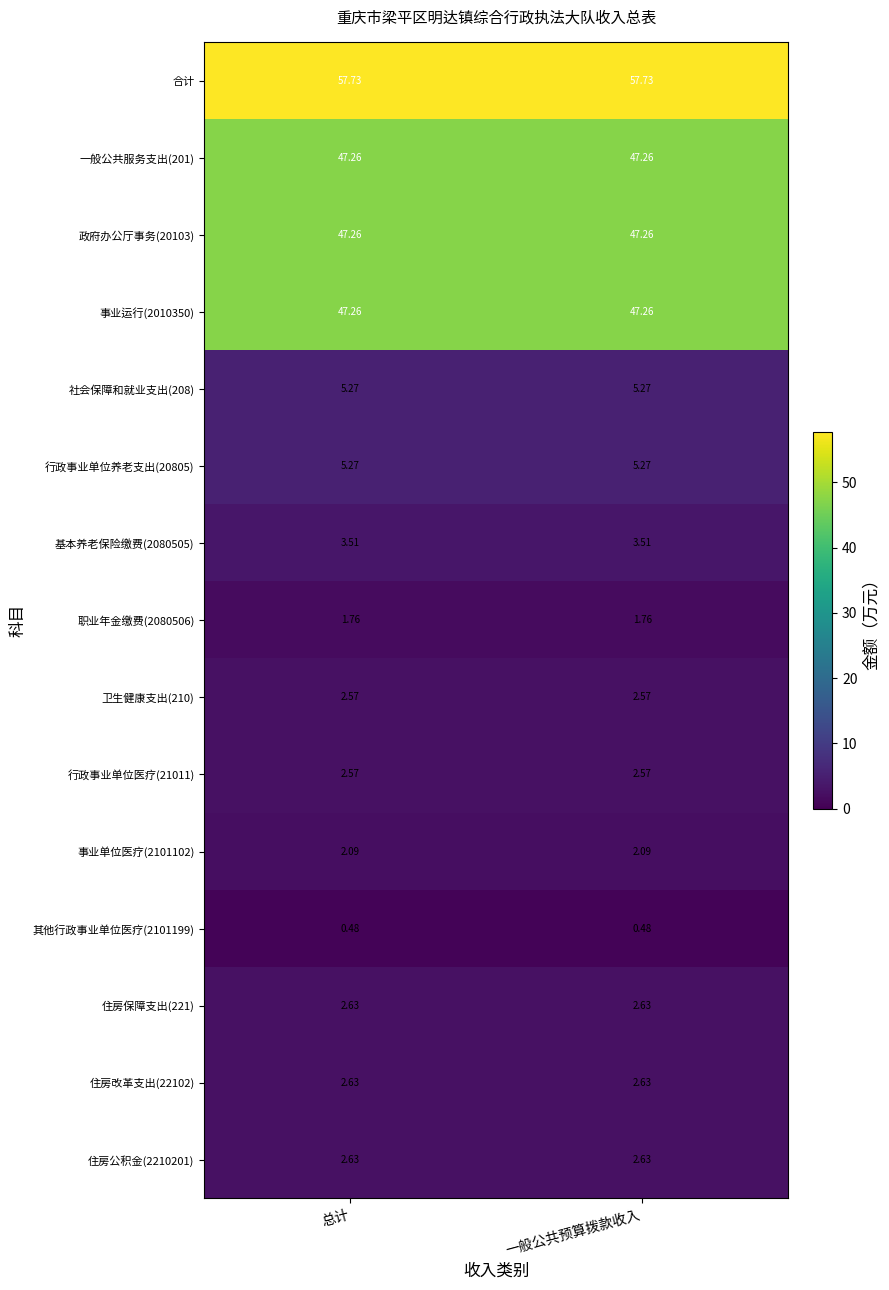

Is the value of 行政事业单位养老支出(20805) at 总计 greater than the value of 政府办公厅事务(20103) at 总计?

No